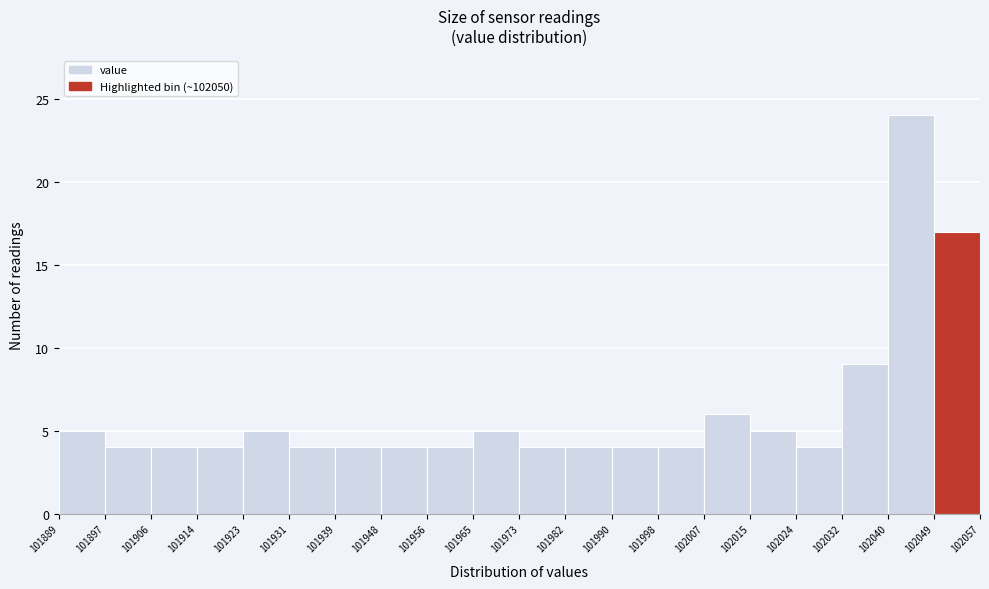

Over which range of the x-axis is the bar tallest?

102040 to 102049